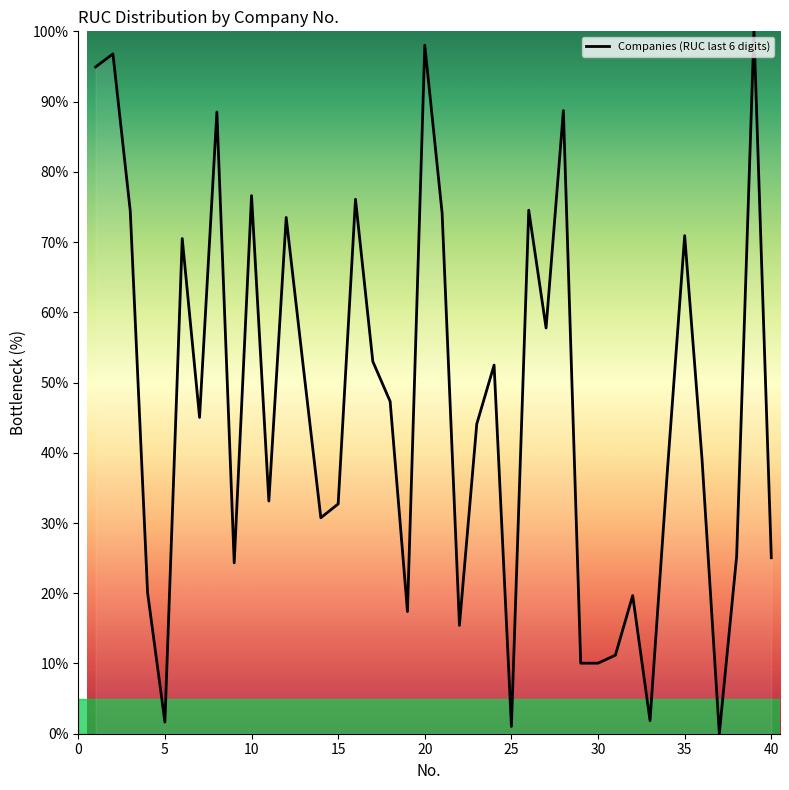

What is the greatest value displayed?

100.0